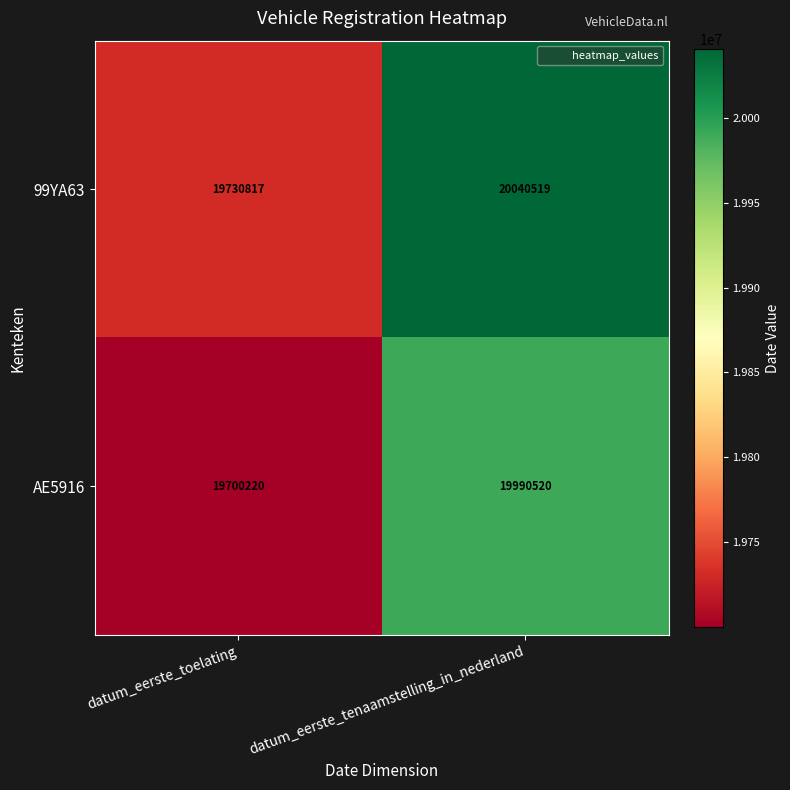

At which label is AE5916 closest to 19845370?

datum_eerste_toelating